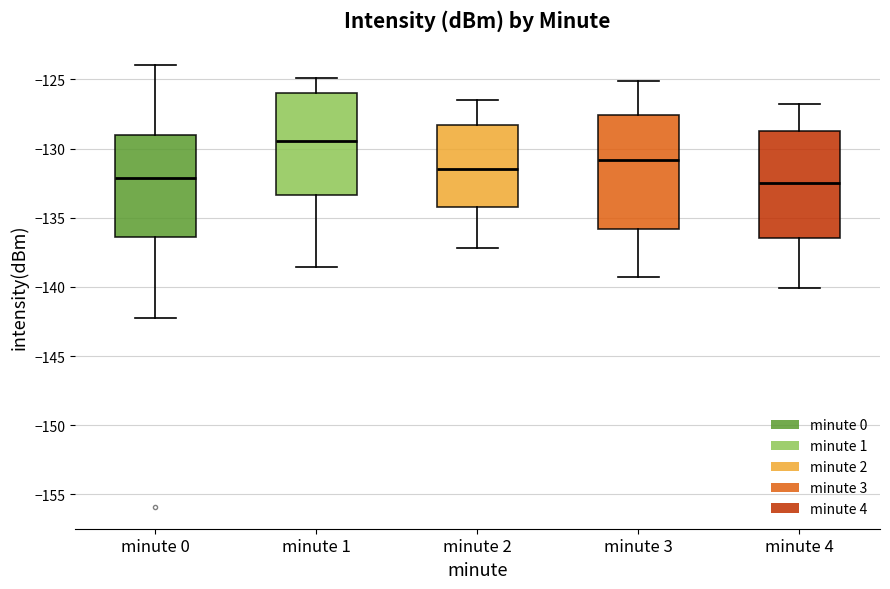

Reading left to right, read every box against the y-axis: the position of its median line, the range the box covers, and the ends of its whiskers. The values are not printed on the chart, so give them approximately, as read against the axis.

minute 0: median -132.0, box -136.5 to -129.0, whiskers -142.5 to -124.0
minute 1: median -129.5, box -133.5 to -126.0, whiskers -138.5 to -125.0
minute 2: median -131.5, box -134.0 to -128.5, whiskers -137.0 to -126.5
minute 3: median -131.0, box -136.0 to -127.5, whiskers -139.5 to -125.0
minute 4: median -132.5, box -136.5 to -128.5, whiskers -140.0 to -127.0